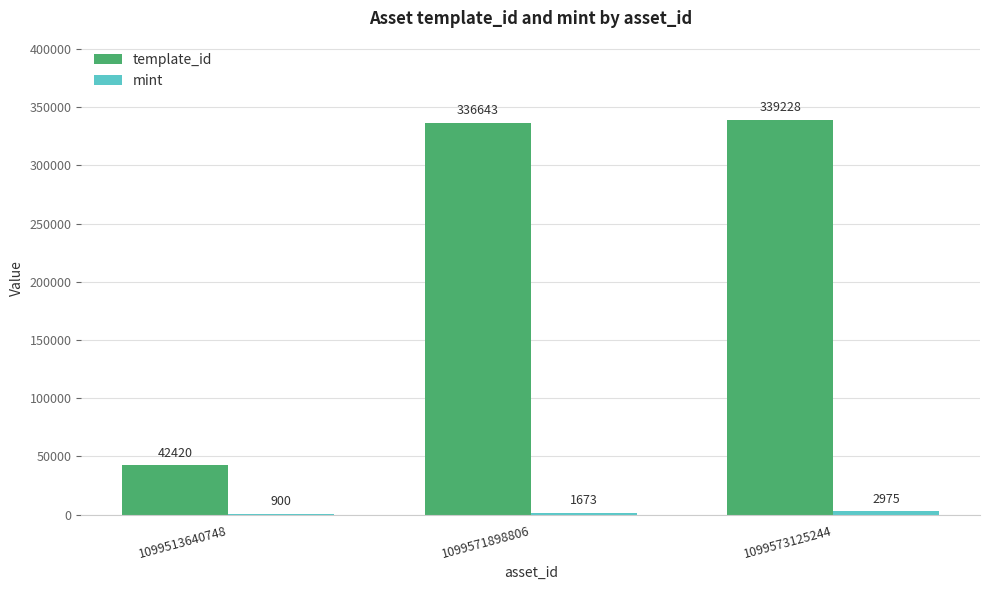

What is the maximum value shown in the chart?

339228